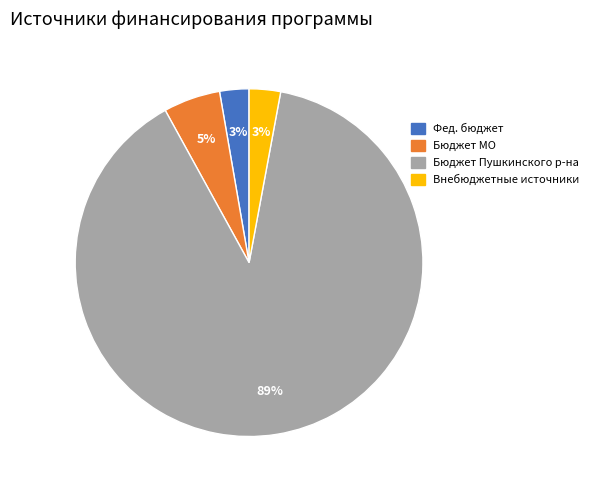

Count the number of slices in the pie.

4